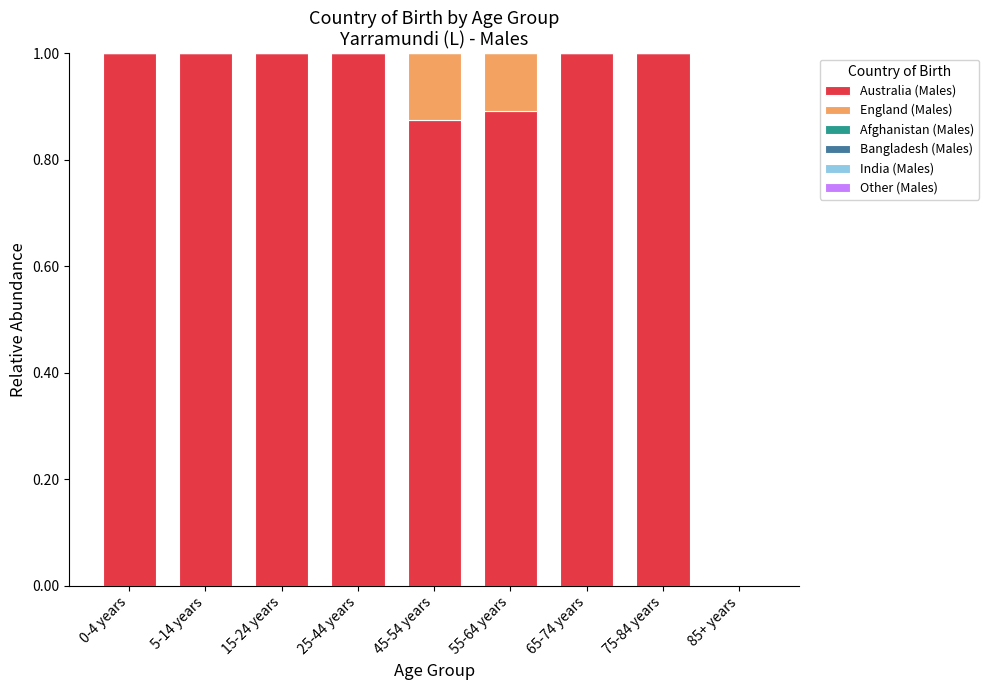

What is the total value across all series at 45-54 years?

1.0